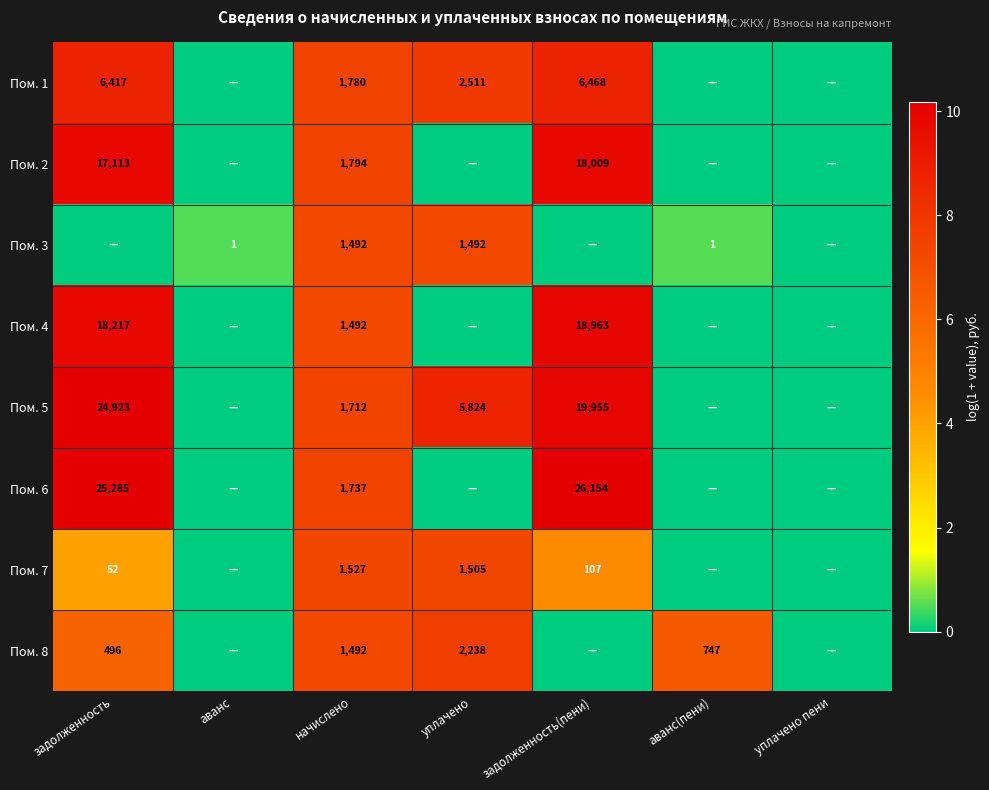

The value of Пом. 6 at задолженность(пени) is 43785. True or false?

False